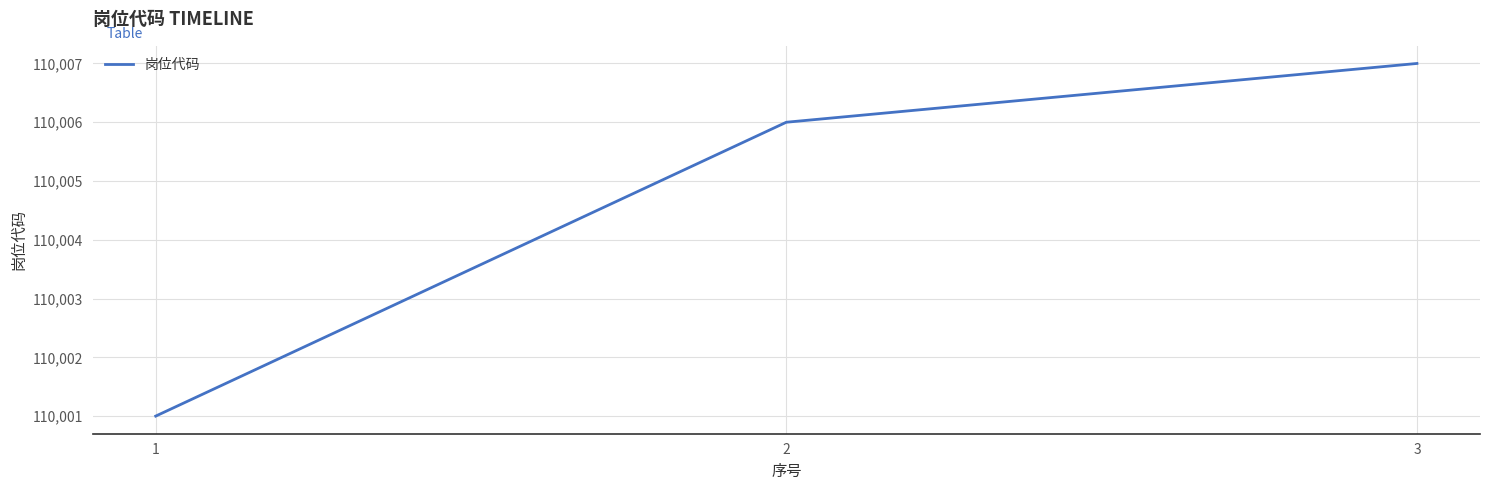

The value at 3 is 110007. True or false?

True